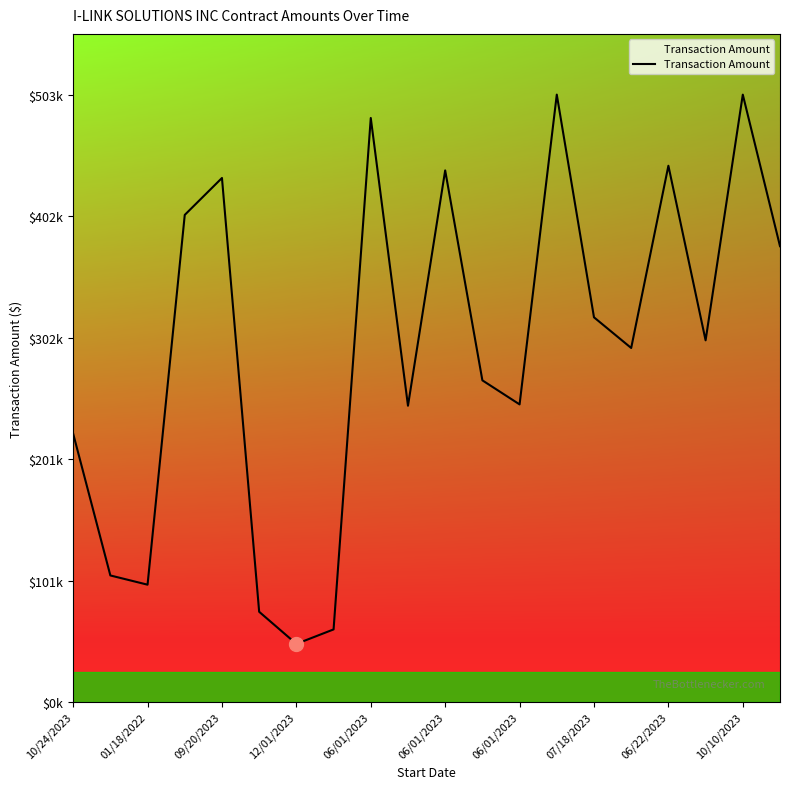

Is this an area chart (filled region under the line)?

Yes